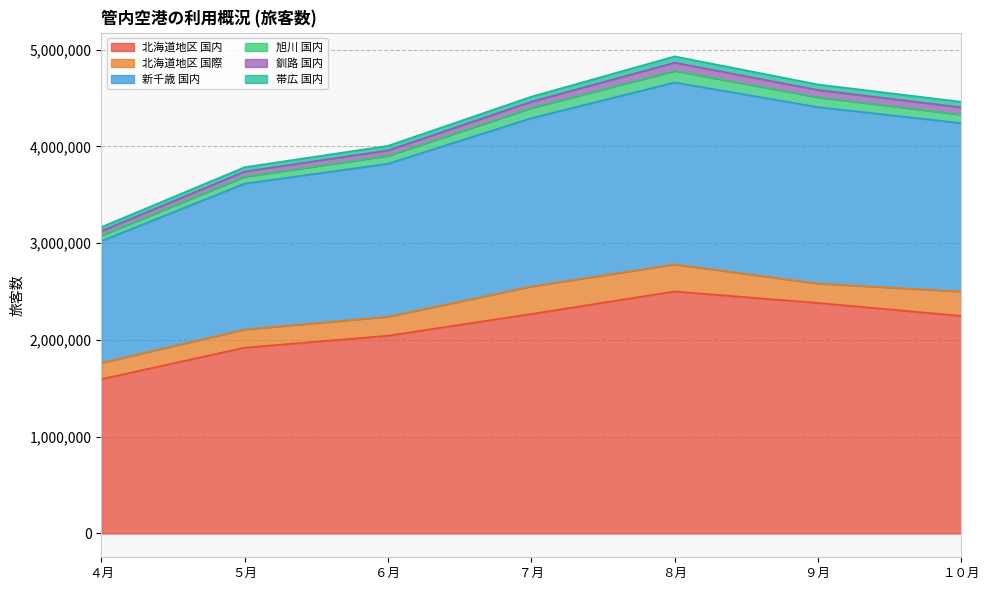

What are all the series names shown in the legend?

北海道地区 国内, 北海道地区 国際, 新千歳 国内, 旭川 国内, 釧路 国内, 帯広 国内